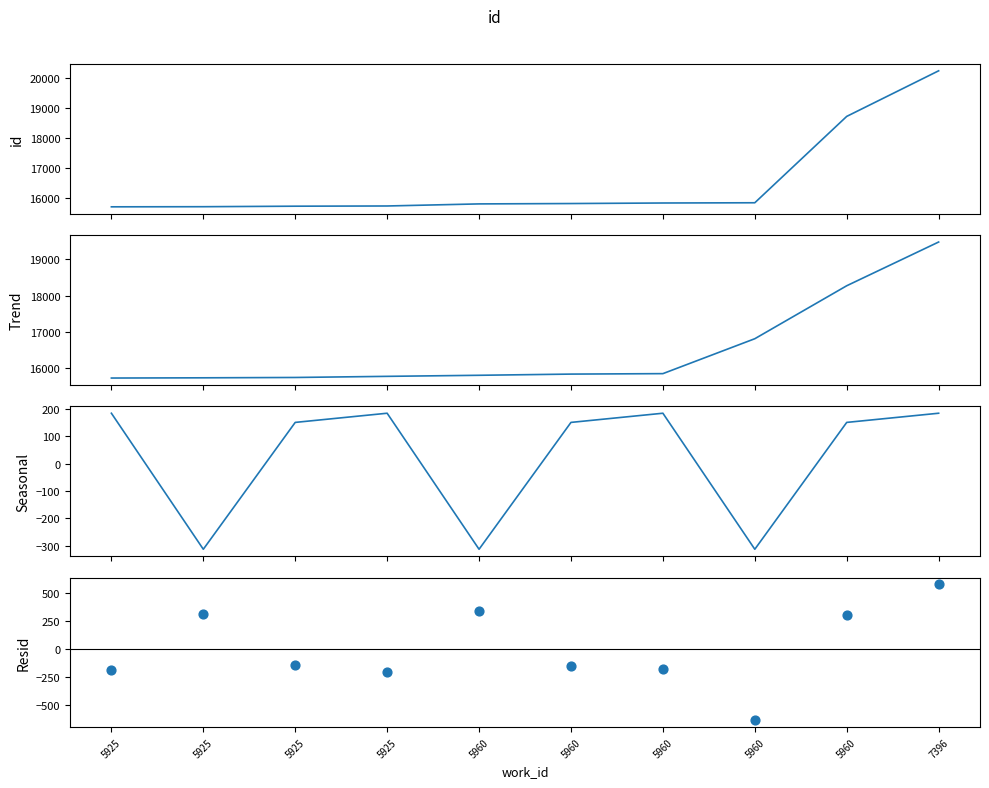

Which series has the largest total across all categories?

id by work_id